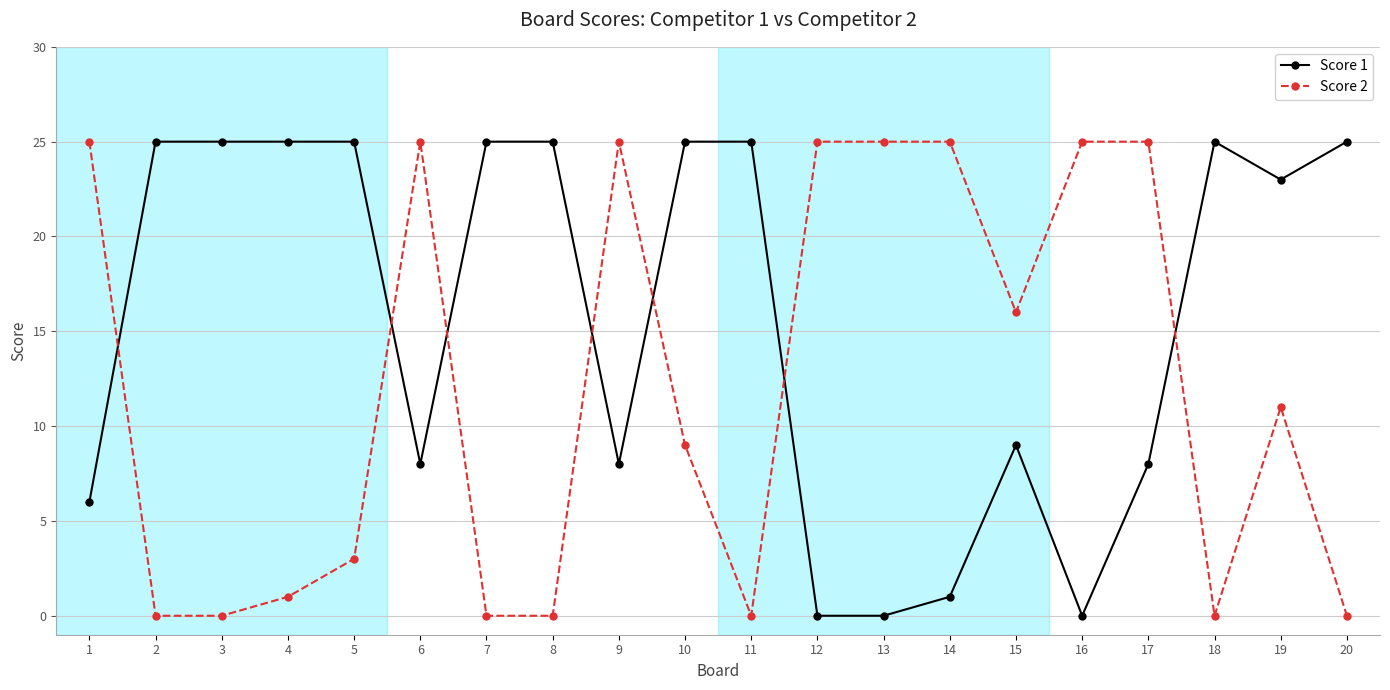

What is the difference between the second highest and second lowest values in the Score 2 series?

25